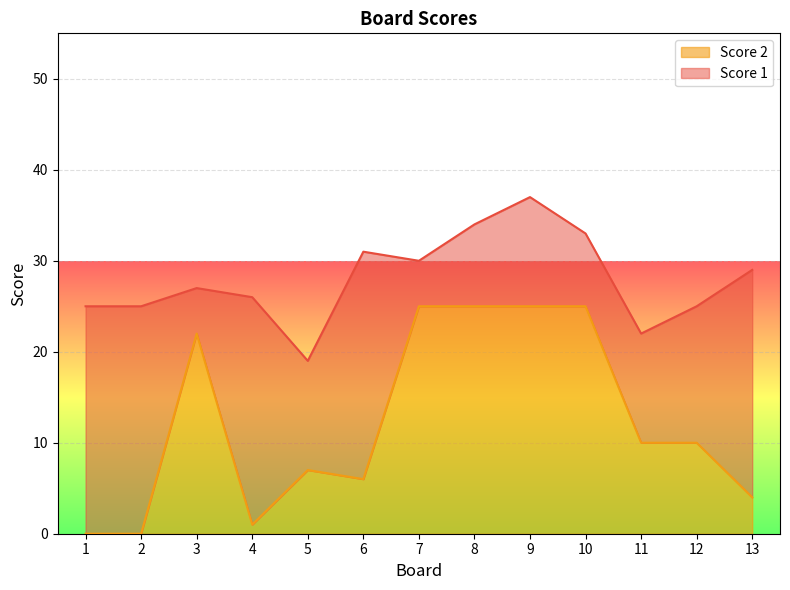

How many points are higher than both their immediate neighbors (excluding endpoints)?

2